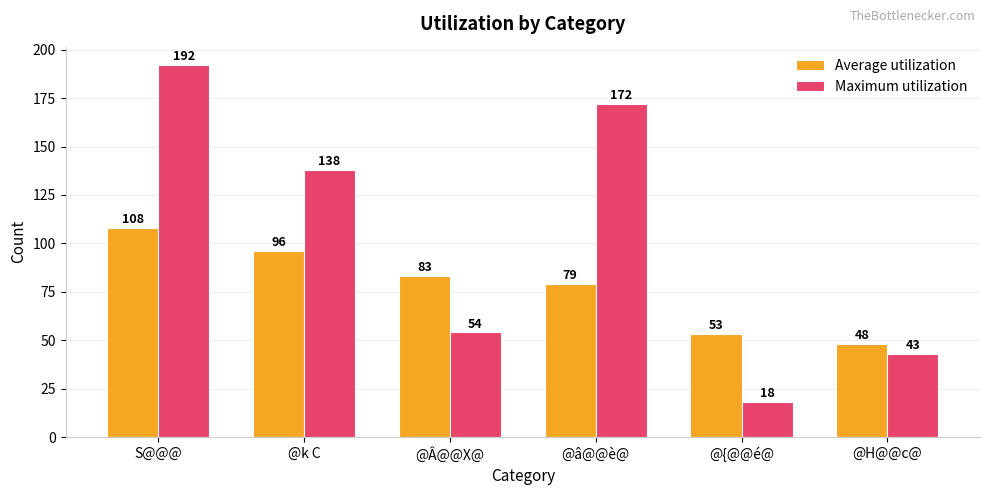

How many bars are there in total?

12